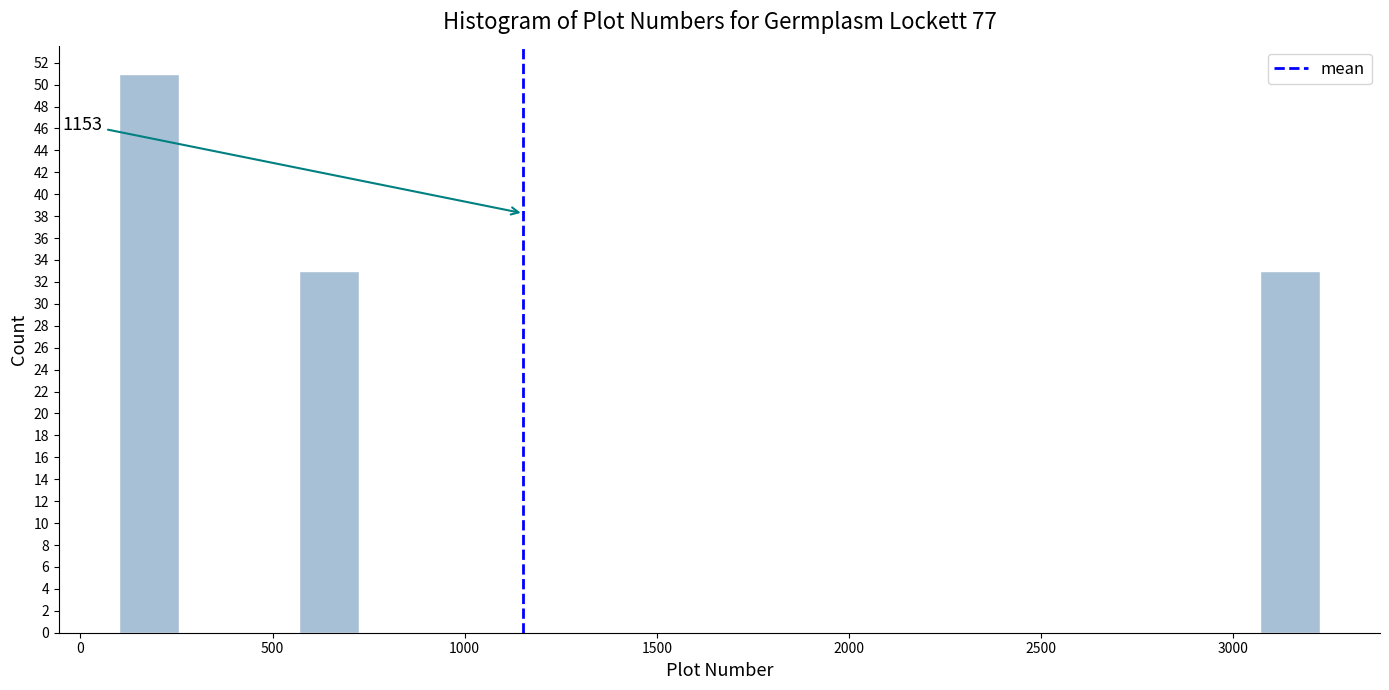

Read against the x-axis, roughly where is the centre of the tallest bar?

200